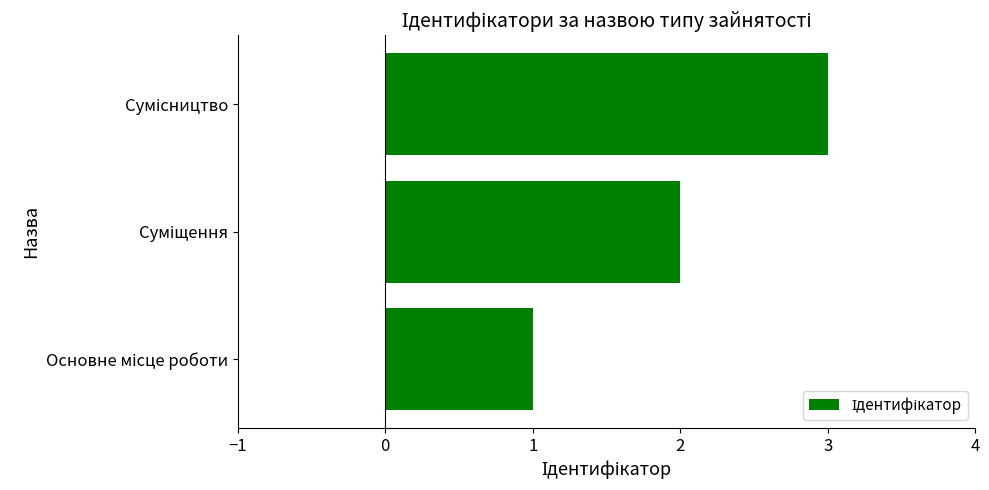

What is the maximum value shown in the chart?

3